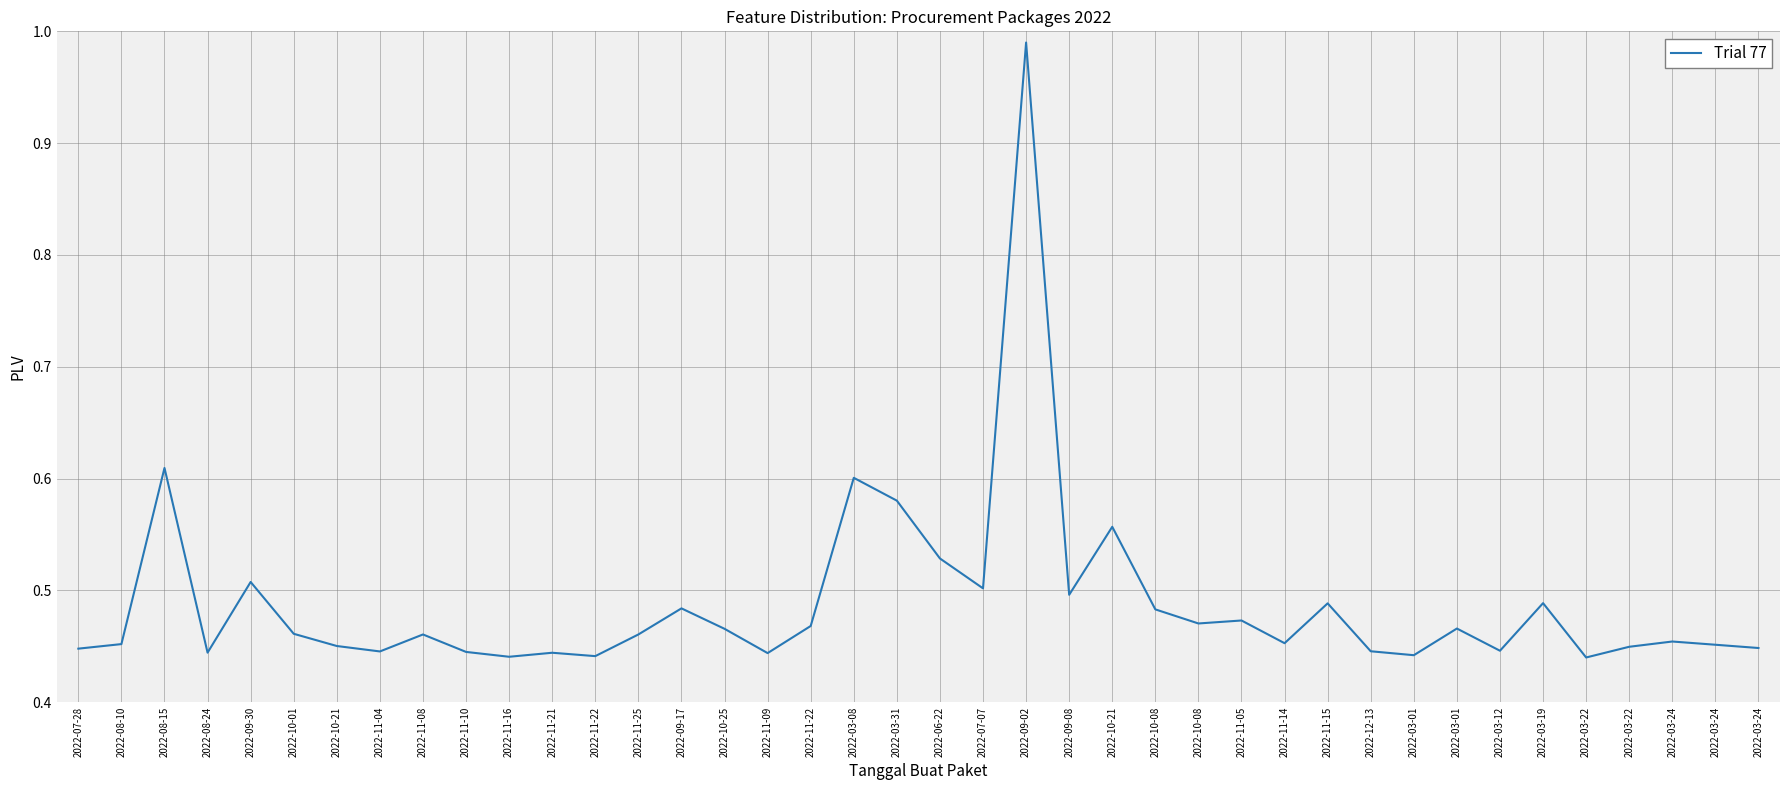

Is this an area chart (filled region under the line)?

No